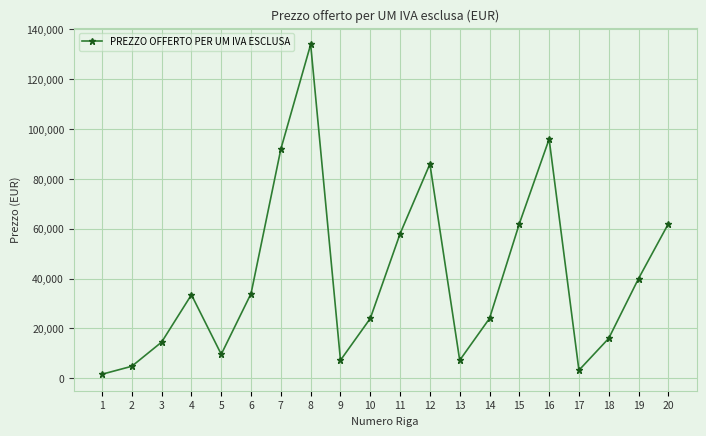

True or false: the data shows 181810 at 8.

False